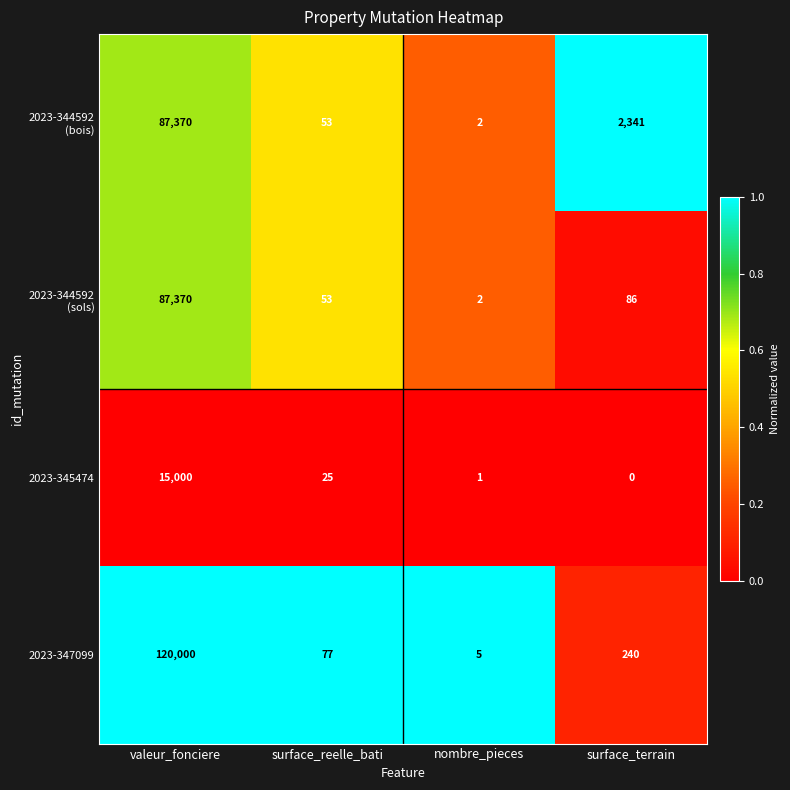

What is the difference between the 2023-345474 values at surface_terrain and surface_reelle_bati?

25